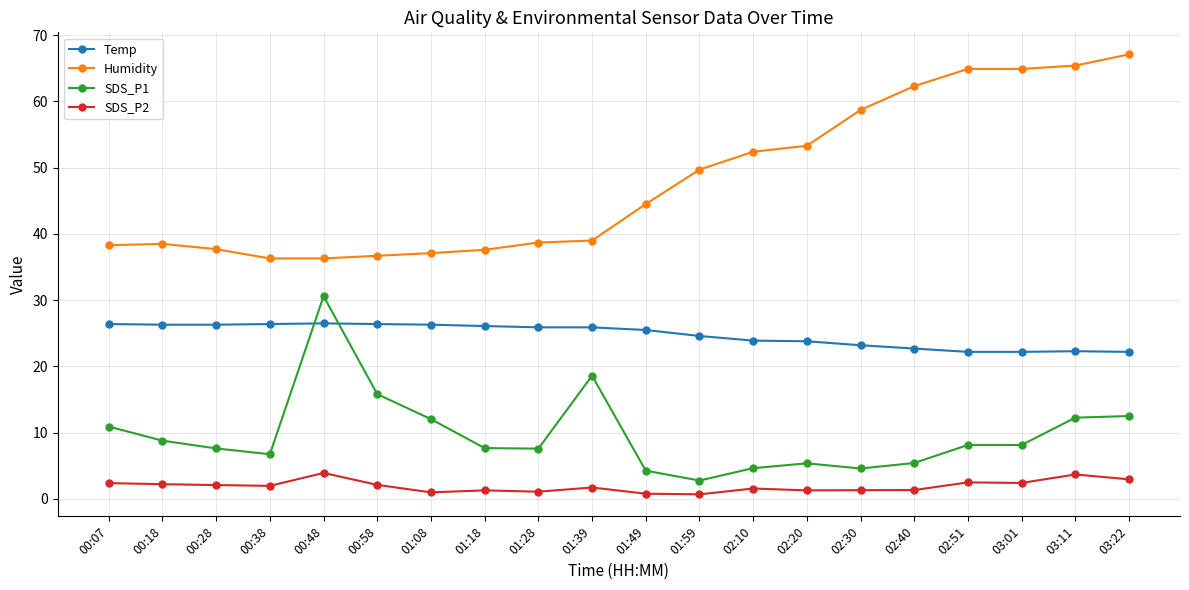

Rank the series by their average value, from lowest to highest.

SDS_P2, SDS_P1, Temp, Humidity